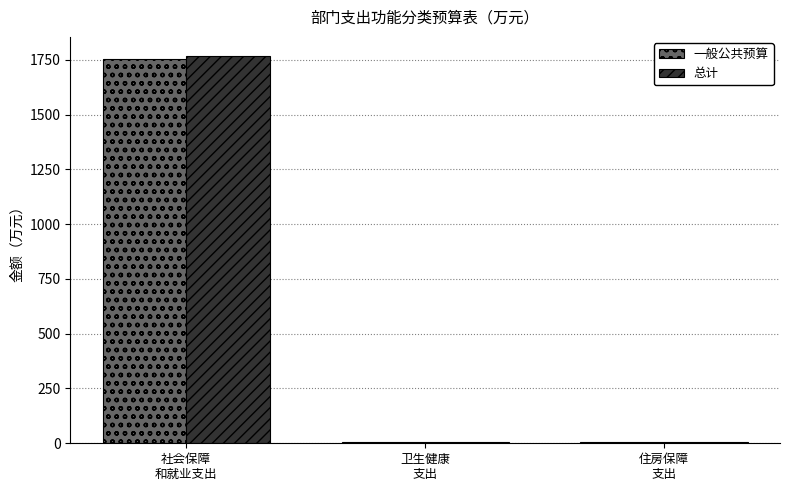

At which category does the chart reach its peak across all series?

社会保障
和就业支出